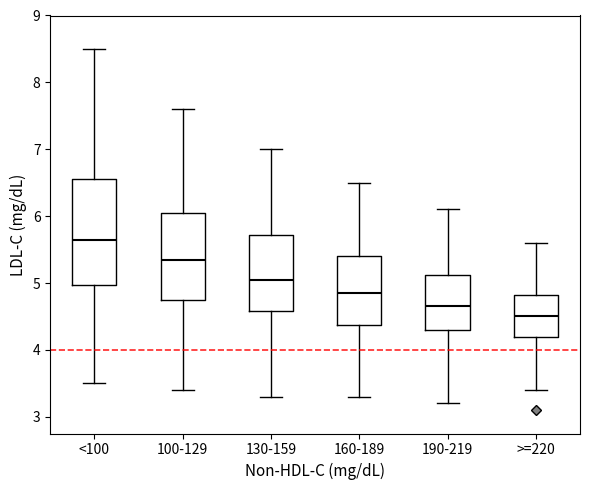

Where does the lower whisker of the box for <100 end on the y-axis? The values are not printed on the chart, so give them approximately, as read against the axis.

3.5